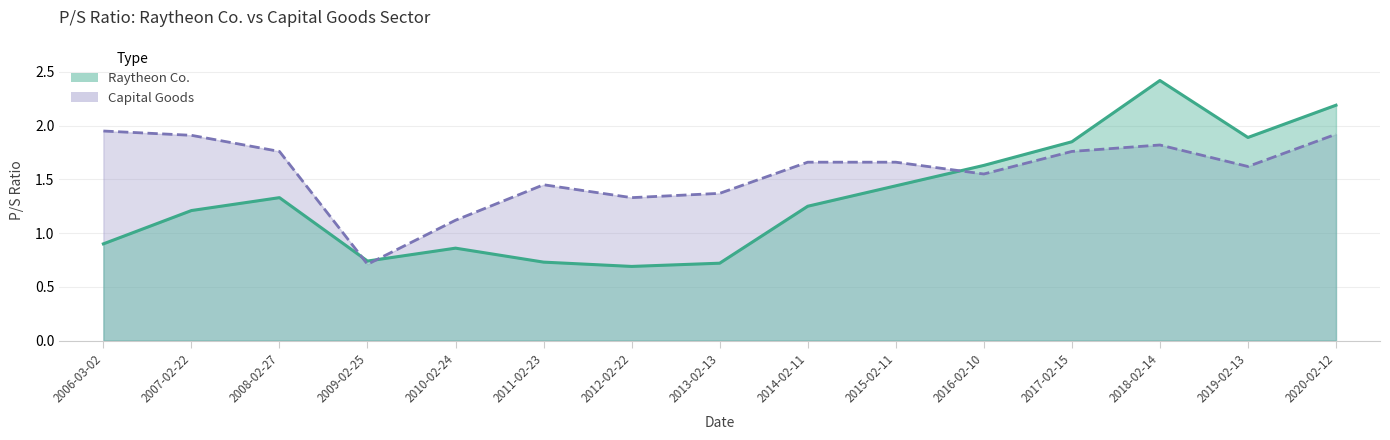

Which label corresponds to the smallest value in the chart?

2012-02-22